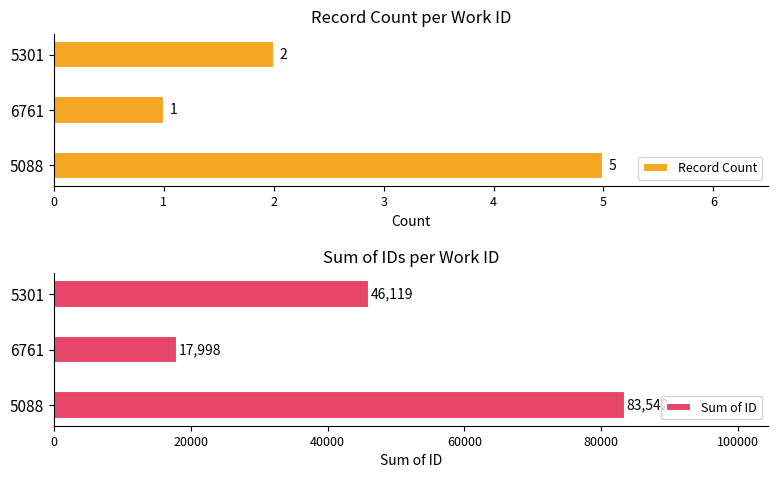

The value of Sum of ID at 5088 is 83542. True or false?

True